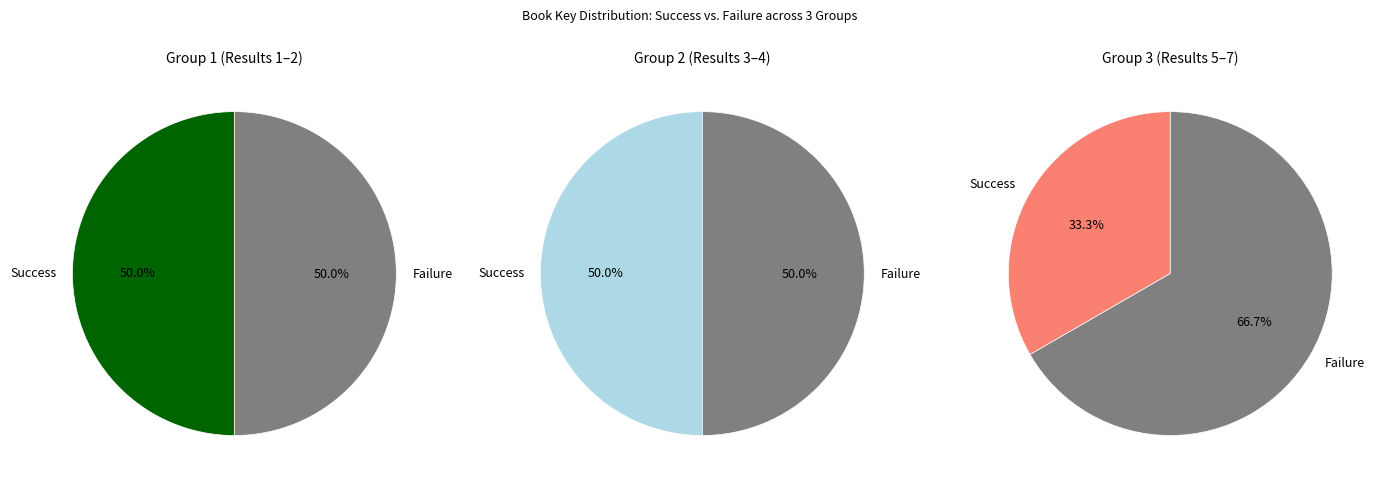

To the nearest percent, what percentage of the pie is 7?

14%